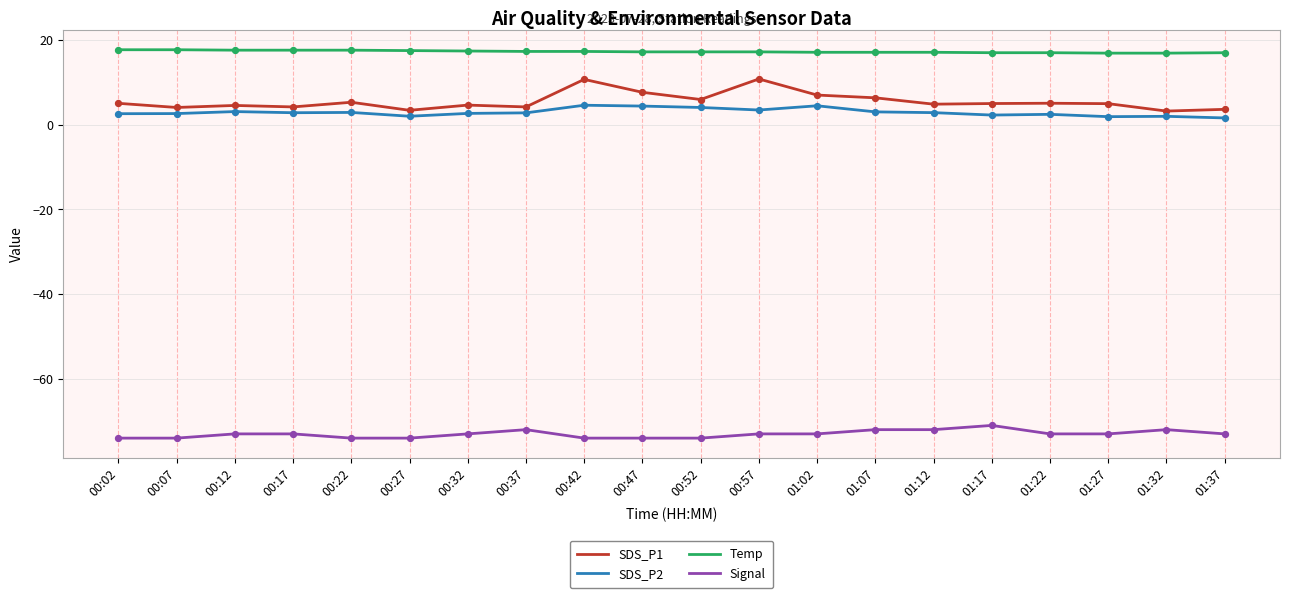

Is the value of Signal at 01:07 greater than the value of SDS_P1 at 01:12?

No